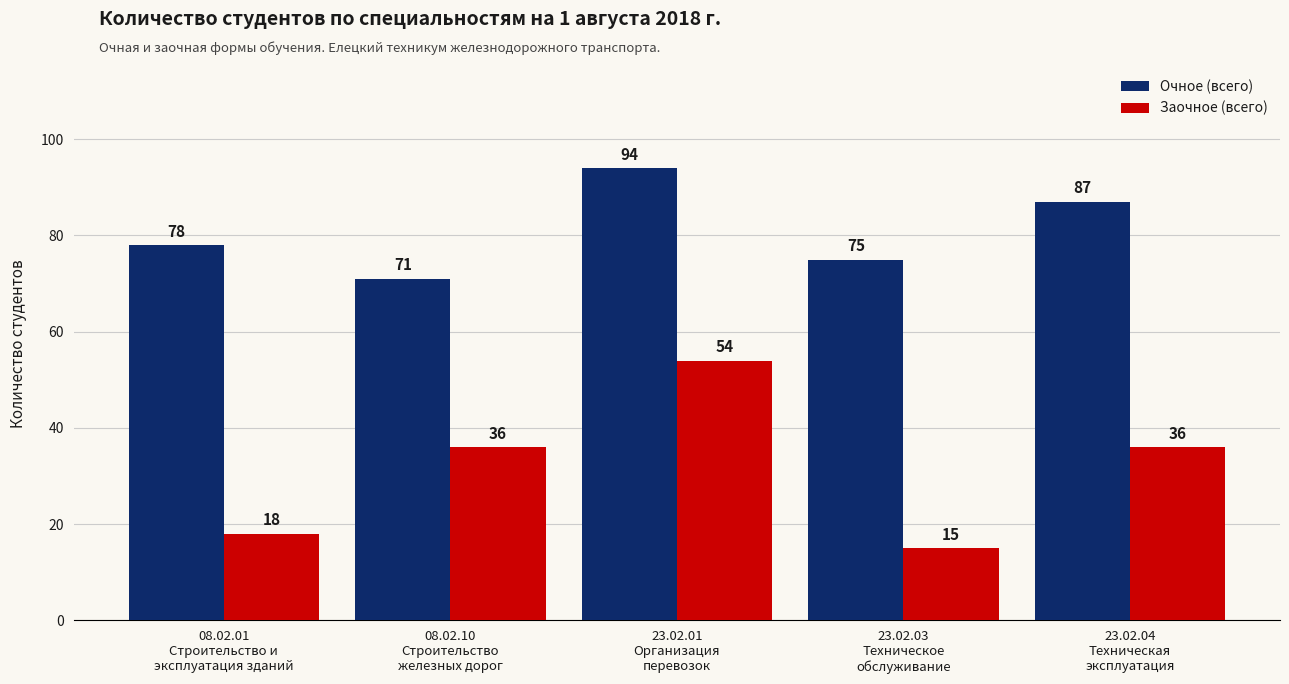

Count the Очное (всего) values in the range 75 to 87.

3